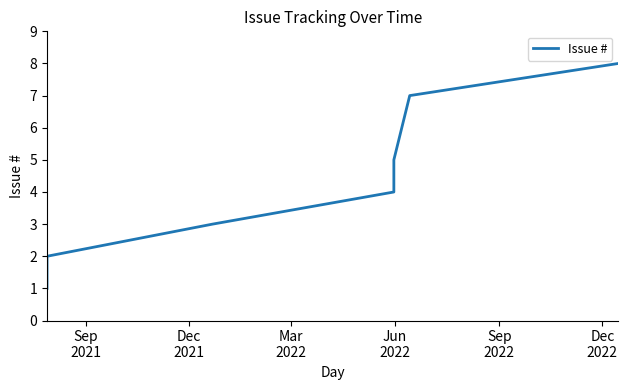

How many data points are less than 5?

4